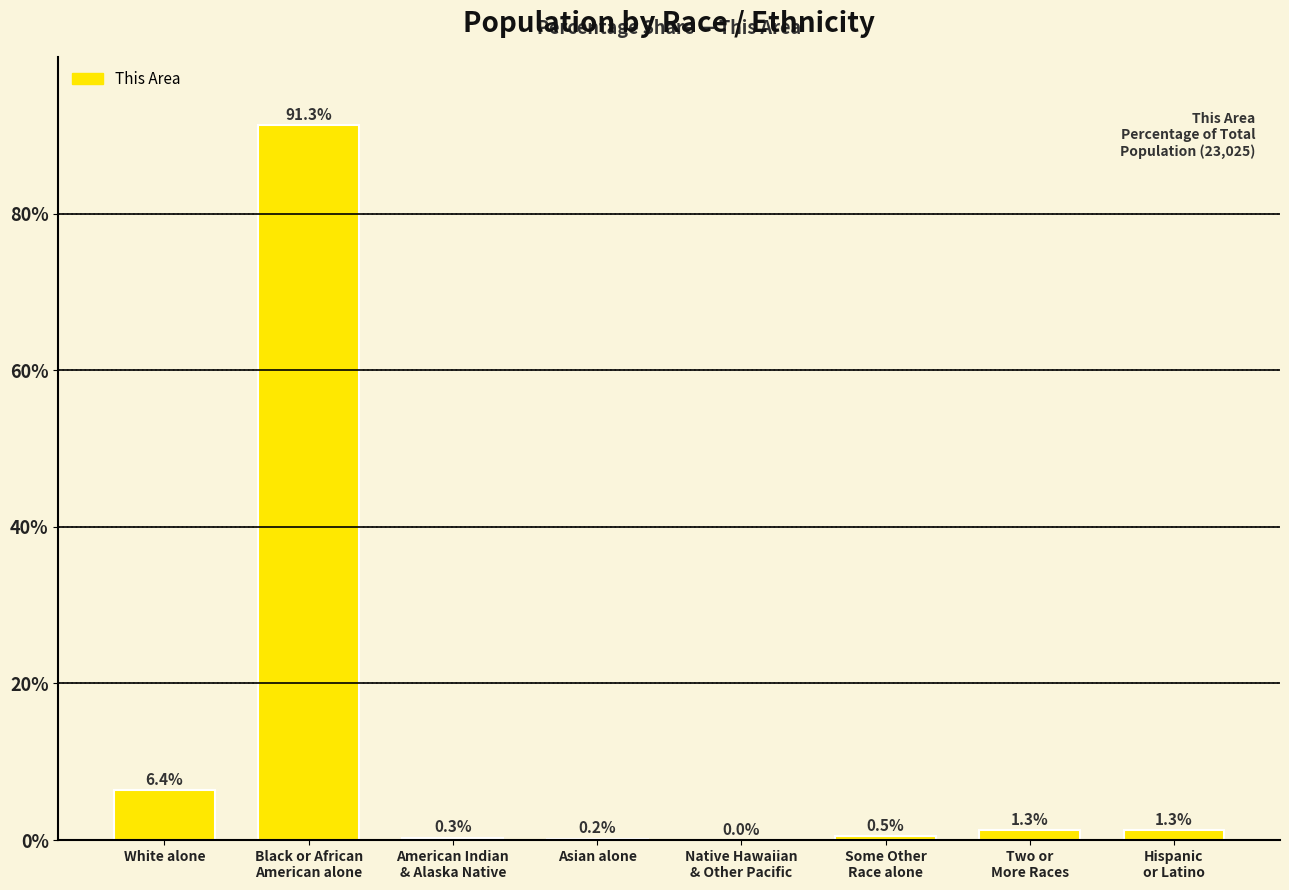

What is the maximum value shown in the chart?

91.3